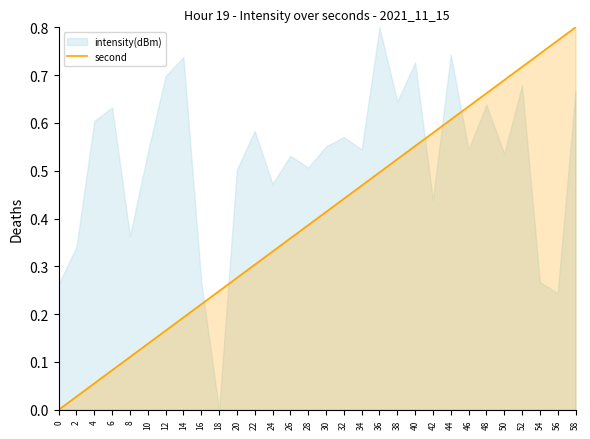

What is the sum of the values at 28 and 8?

0.5